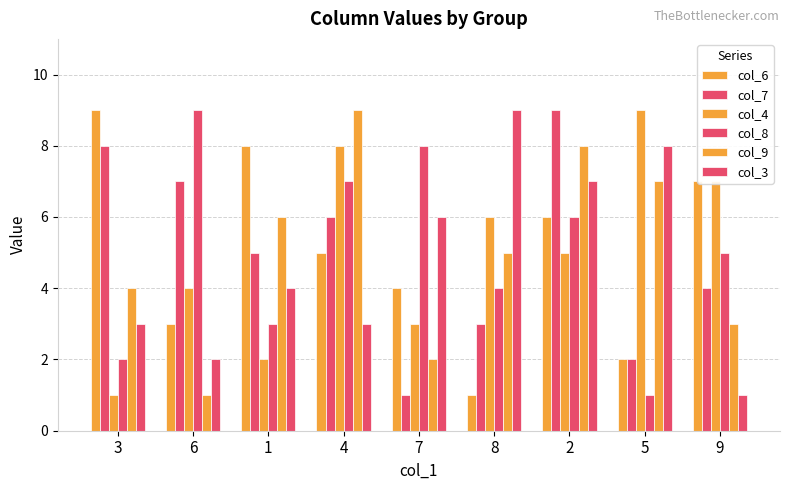

At which label does col_8 reach its peak?

6